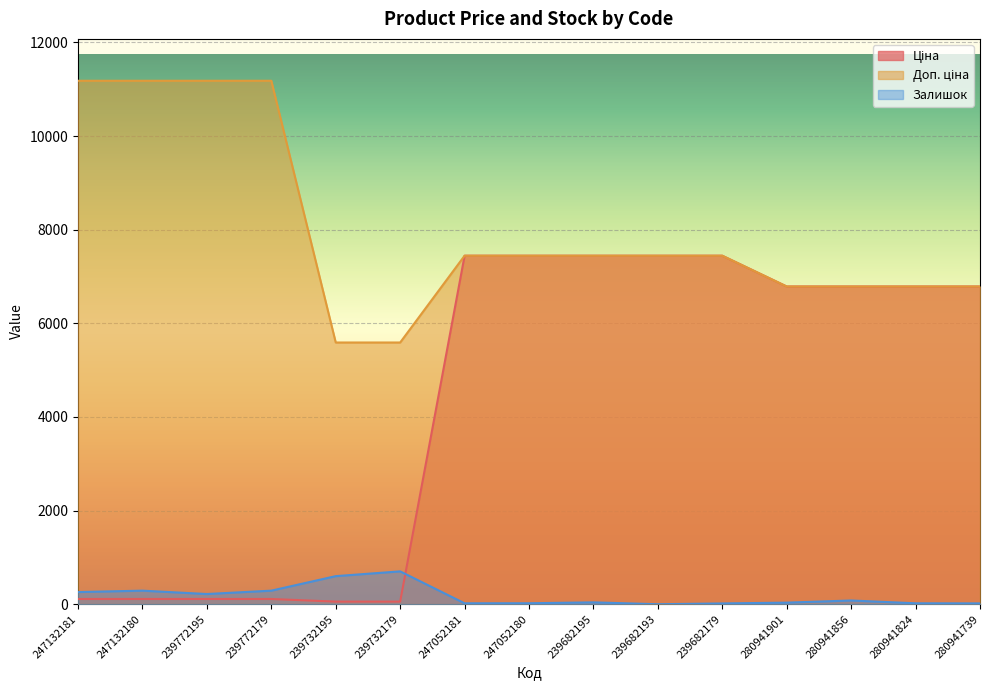

What position from the right is 239682193?

6